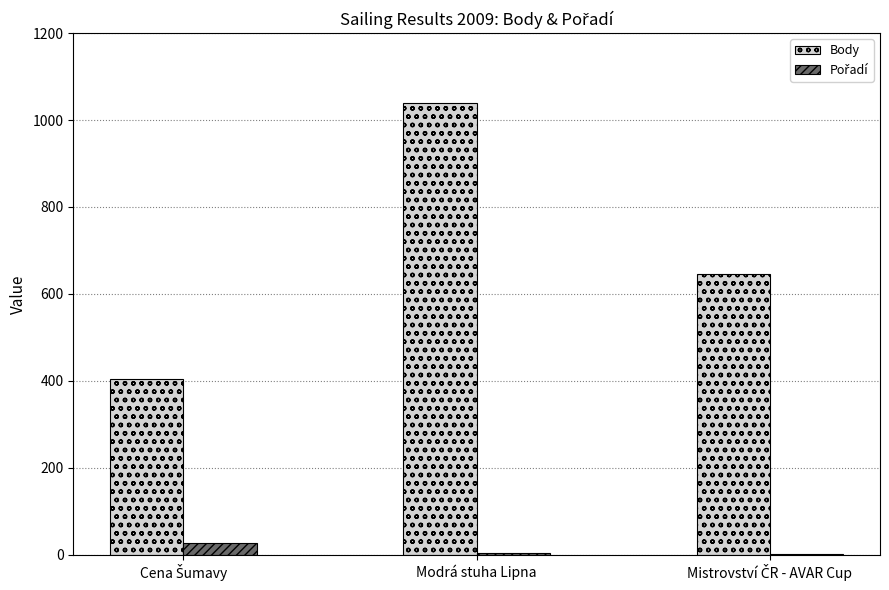

The Body series shows 1039 at Modrá stuha Lipna. True or false?

True